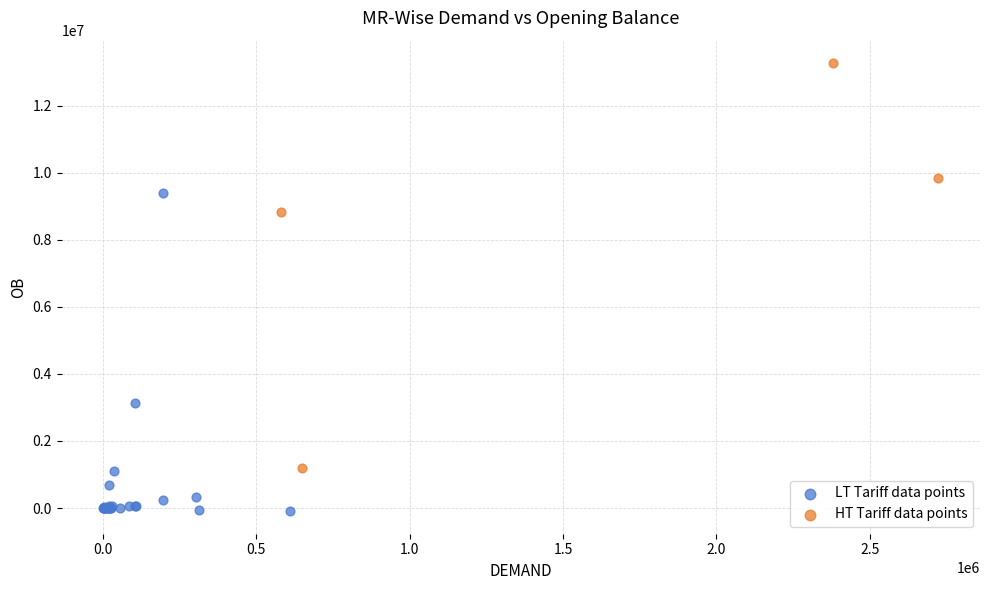

Which series contains the highest Y value?

HT Tariff data points